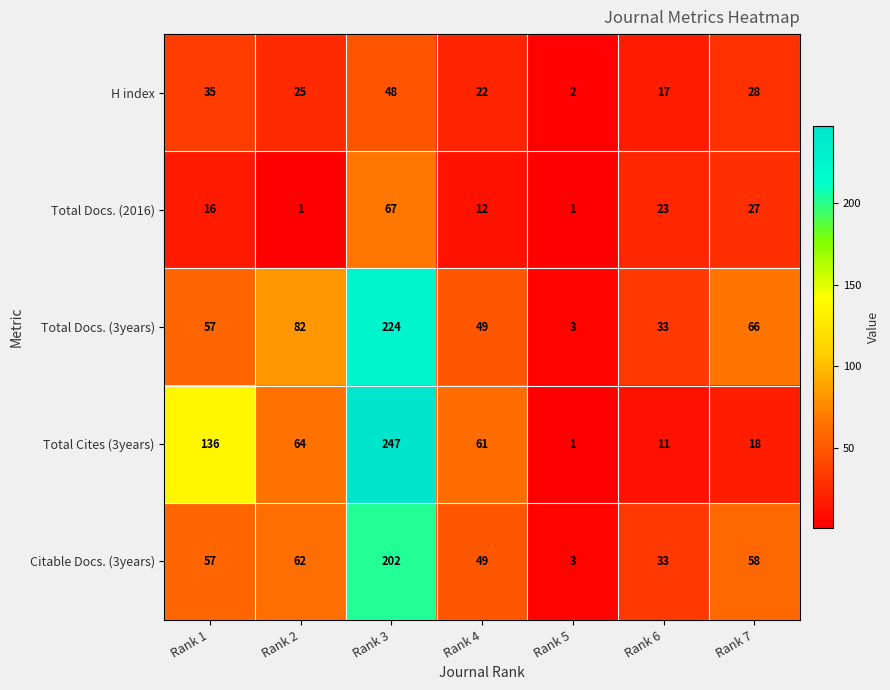

What is the total value across all series at Rank 5?

10